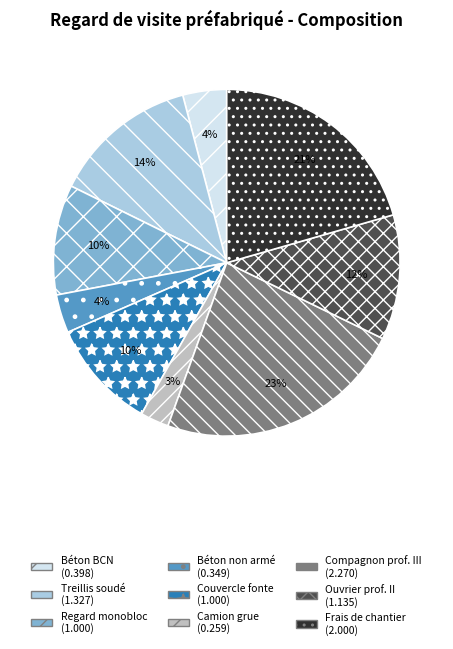

Does any single category account for the majority?

No